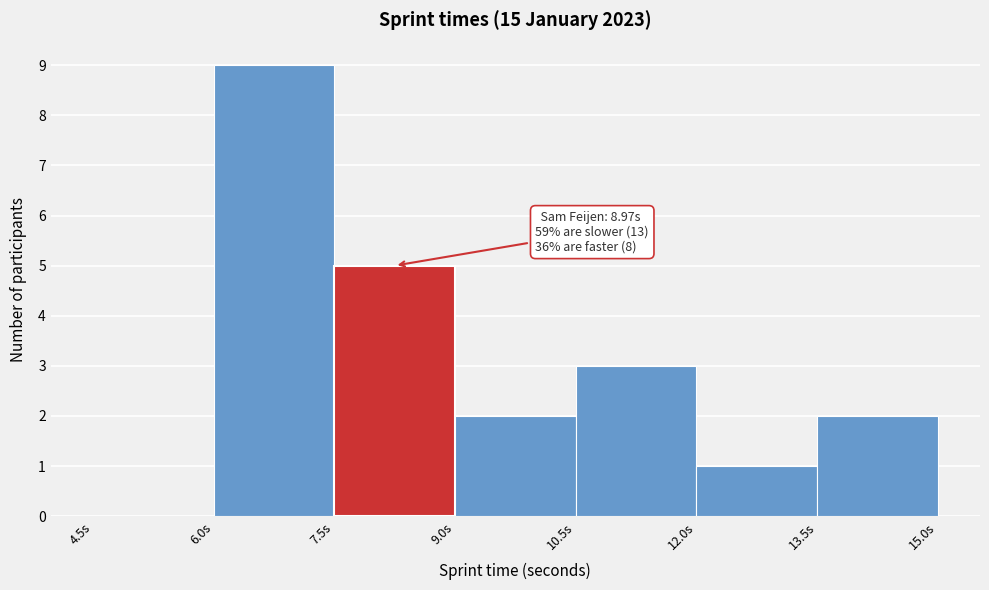

Which range on the x-axis has the tallest bar?

6.0 to 7.5